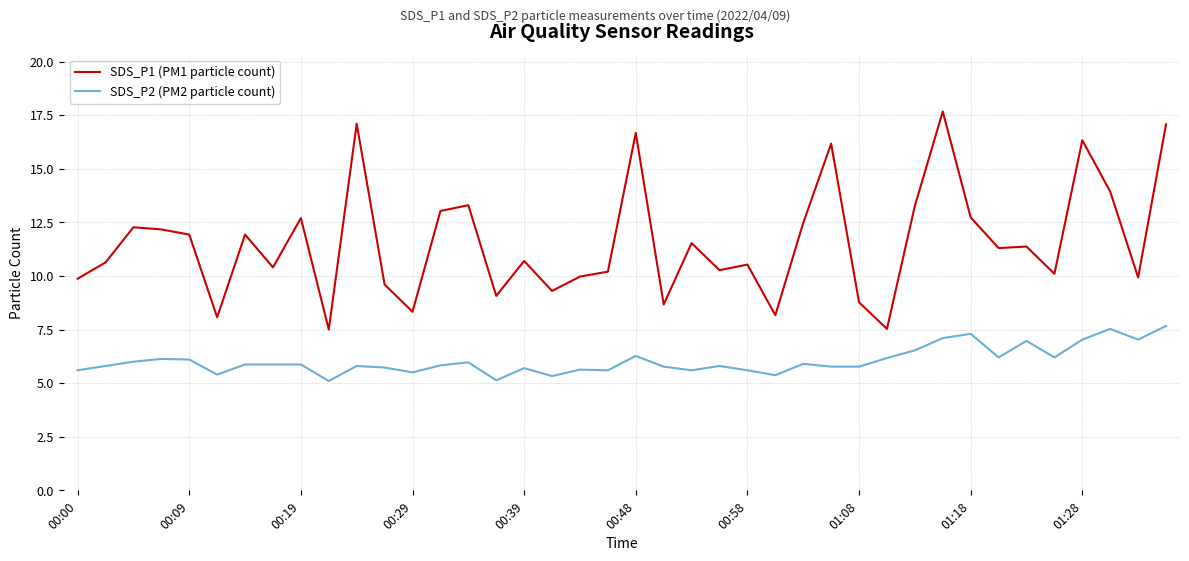

Rank the series by their maximum value, from lowest to highest.

SDS_P2 (PM2 particle count), SDS_P1 (PM1 particle count)